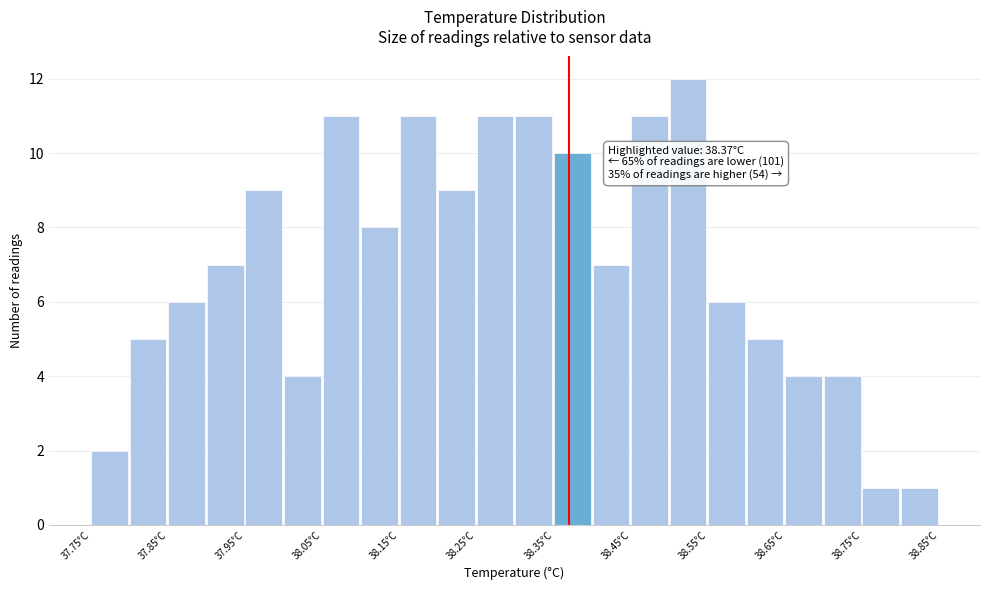

Which range on the x-axis has the tallest bar?

38.50 to 38.55